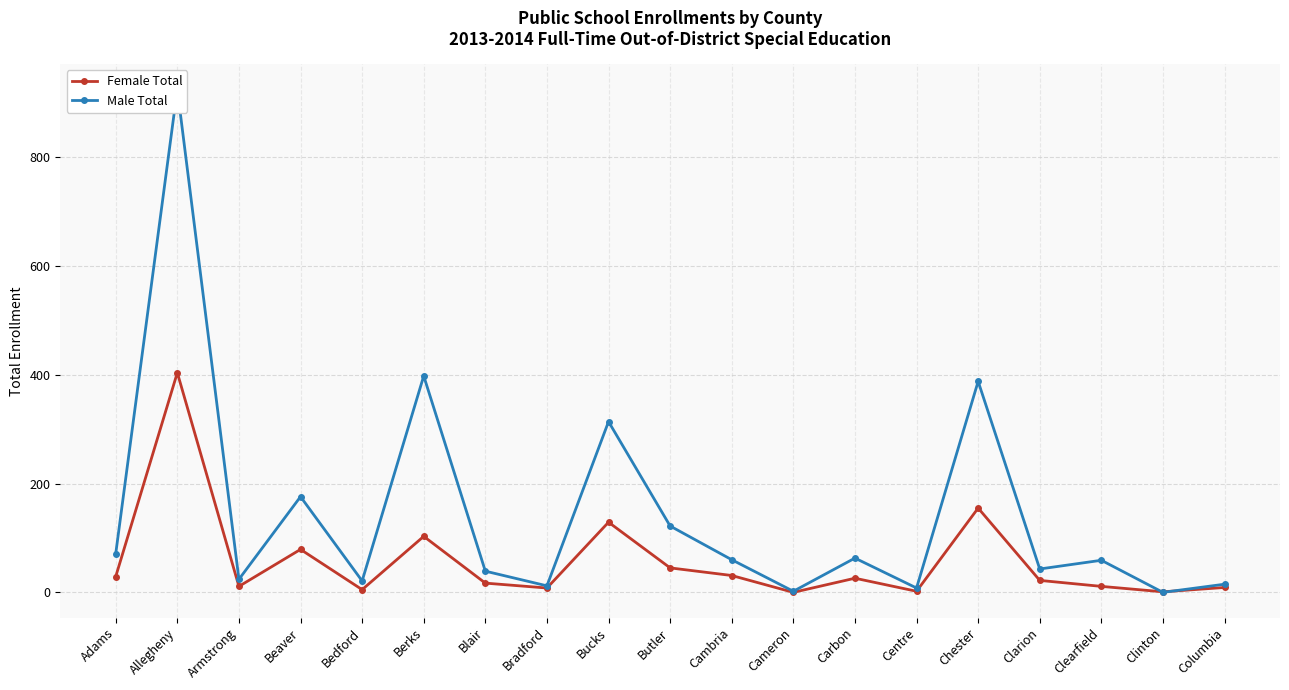

What is the label of the 15th point from the right?

Bedford